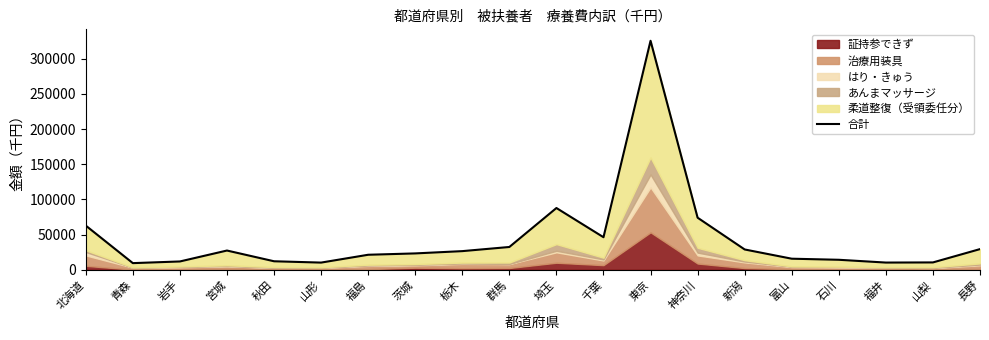

At which label does the data first exceed 26419?

北海道